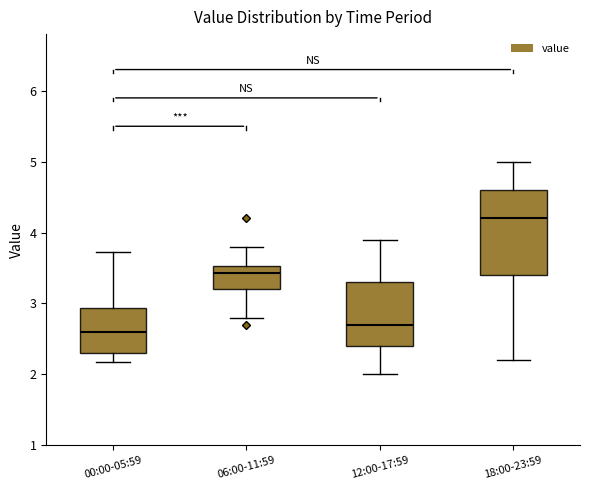

Reading left to right, transcribe this box plot: for each box, give where its median line is, the range the box spans, and where its two whiskers end, as read against the y-axis. The values are not printed on the chart, so give them approximately, as read against the axis.

00:00-05:59: median 2.6, box 2.3 to 2.9, whiskers 2.2 to 3.7
06:00-11:59: median 3.4, box 3.2 to 3.5, whiskers 2.8 to 3.8
12:00-17:59: median 2.7, box 2.4 to 3.3, whiskers 2.0 to 3.9
18:00-23:59: median 4.2, box 3.4 to 4.6, whiskers 2.2 to 5.0